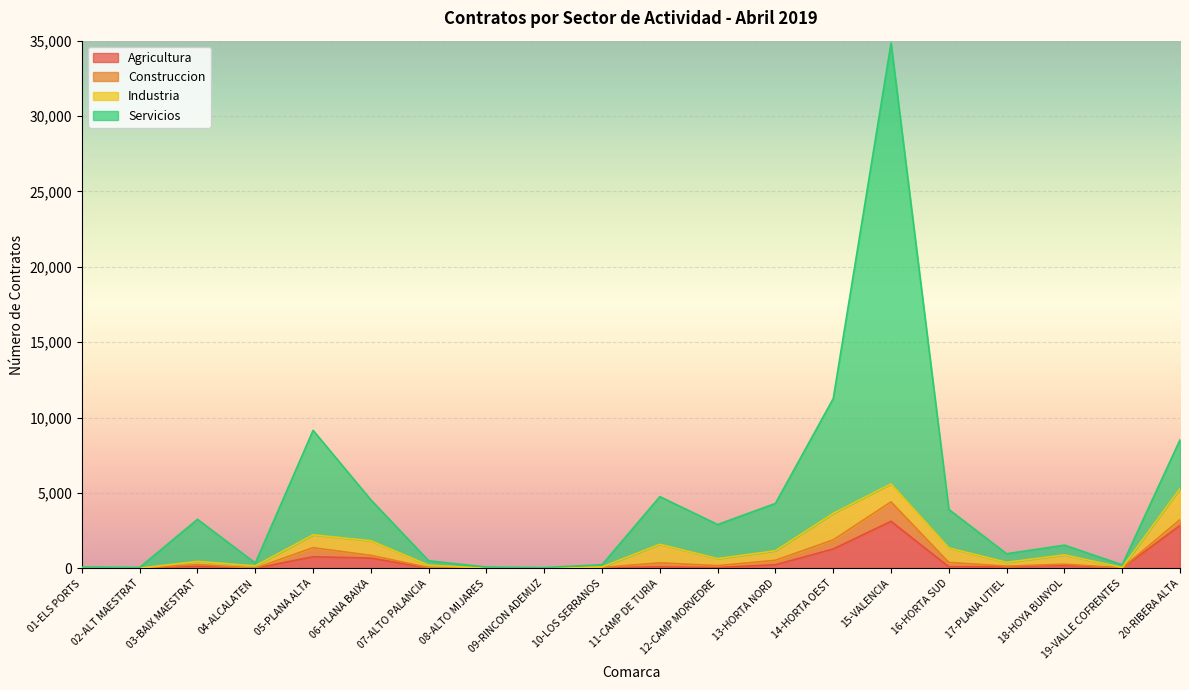

List the labels in order of Servicios value, smallest first.

09-RINCON ADEMUZ, 02-ALT MAESTRAT, 08-ALTO MIJARES, 01-ELS PORTS, 19-VALLE COFRENTES, 10-LOS SERRANOS, 04-ALCALATEN, 07-ALTO PALANCIA, 17-PLANA UTIEL, 18-HOYA BUNYOL, 12-CAMP MORVEDRE, 03-BAIX MAESTRAT, 16-HORTA SUD, 13-HORTA NORD, 06-PLANA BAIXA, 11-CAMP DE TURIA, 20-RIBERA ALTA, 05-PLANA ALTA, 14-HORTA OEST, 15-VALENCIA